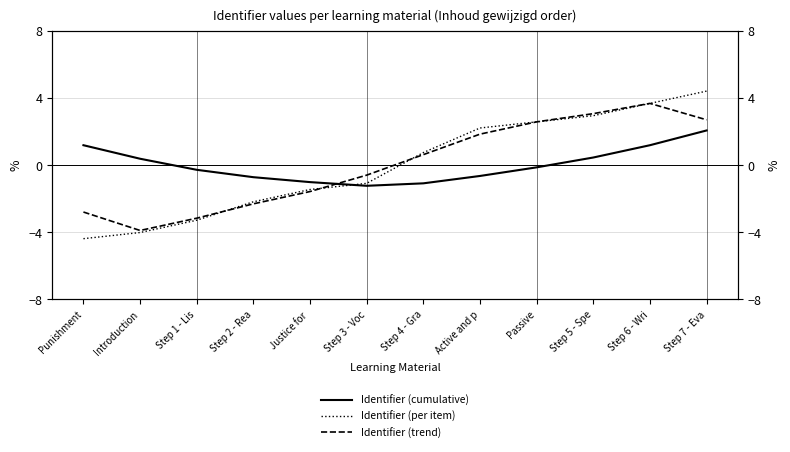

At how many categories does at least one series exceed -3?

12